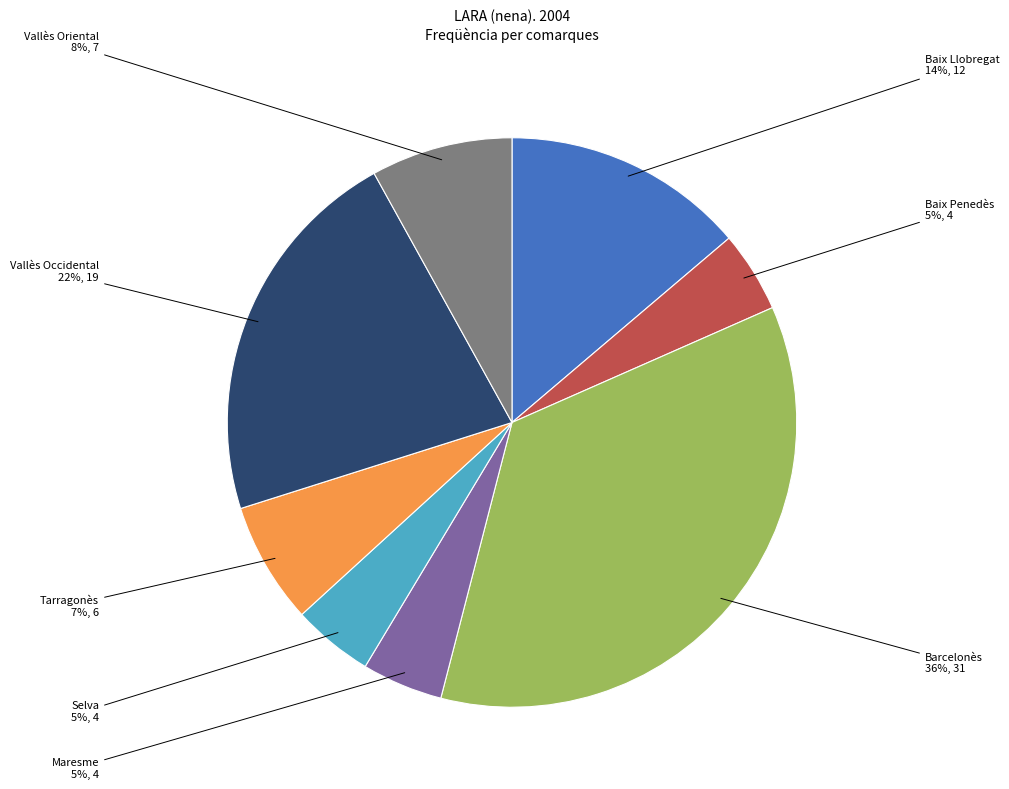

True or false: Vallès Occidental accounts for 22% of the total.

True